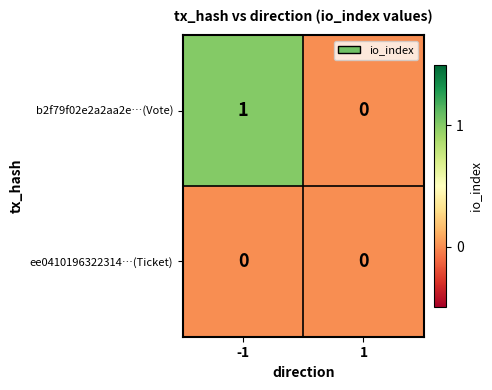

List the series in order of their overall mean, highest first.

b2f79f02e2a2aa2e…(Vote), ee0410196322314…(Ticket)